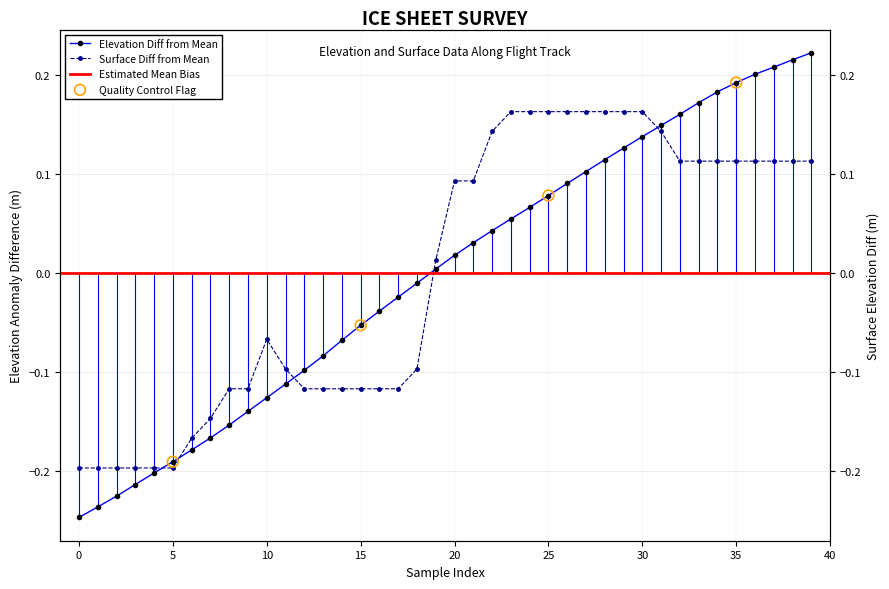

Which series reaches the maximum Y coordinate?

ELEVATION